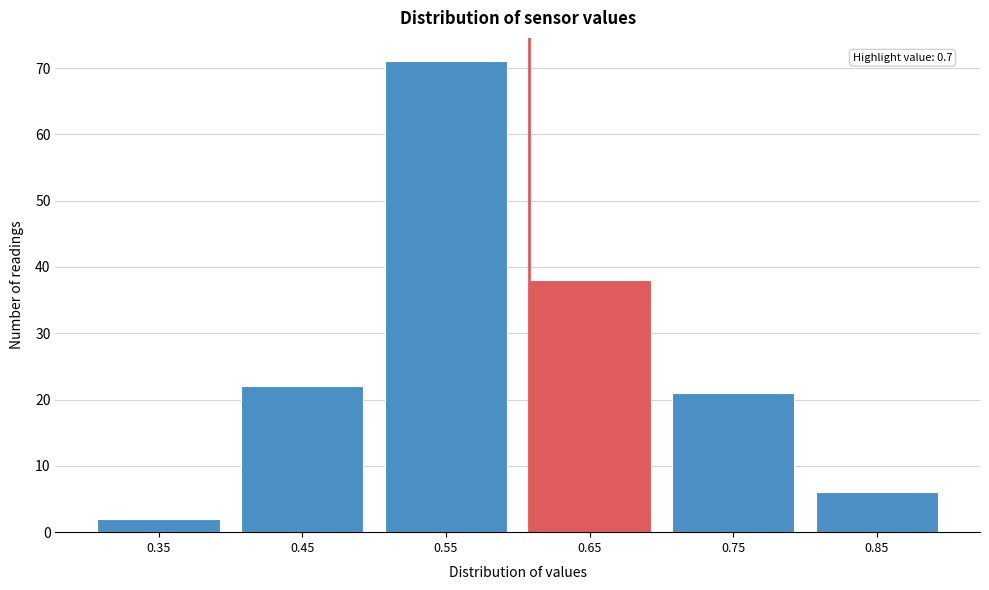

Reading right to left, list all the values displayed in this chart.

6	21	38	71	22	2